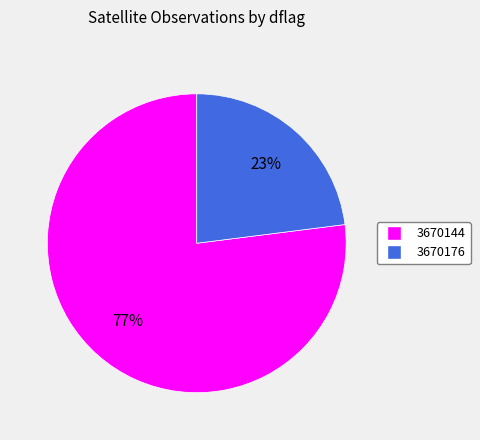

Do 3670144 and 3670176 together represent more than half of the pie?

Yes